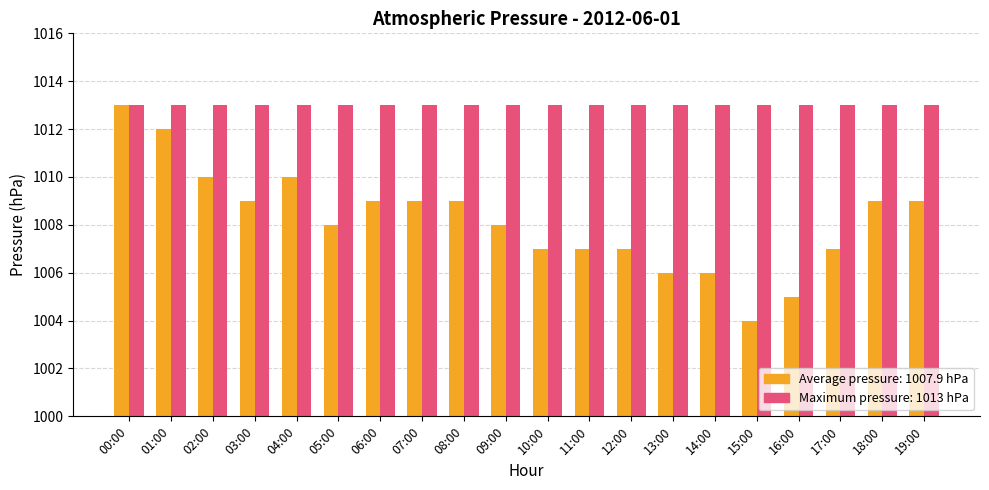

Reading left to right, what are all the values shown in this chart?

Average pressure: 1013	1012	1010	1009	1010	1008	1009	1009	1009	1008	1007	1007	1007	1006	1006	1004	1005	1007	1009	1009
Maximum pressure: 1013	1013	1013	1013	1013	1013	1013	1013	1013	1013	1013	1013	1013	1013	1013	1013	1013	1013	1013	1013